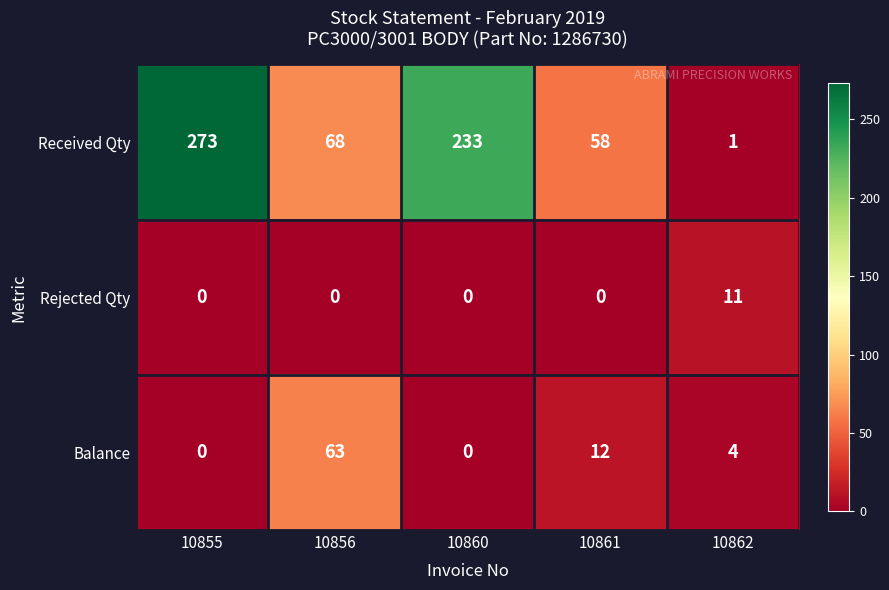

What is the maximum value shown in the chart?

273